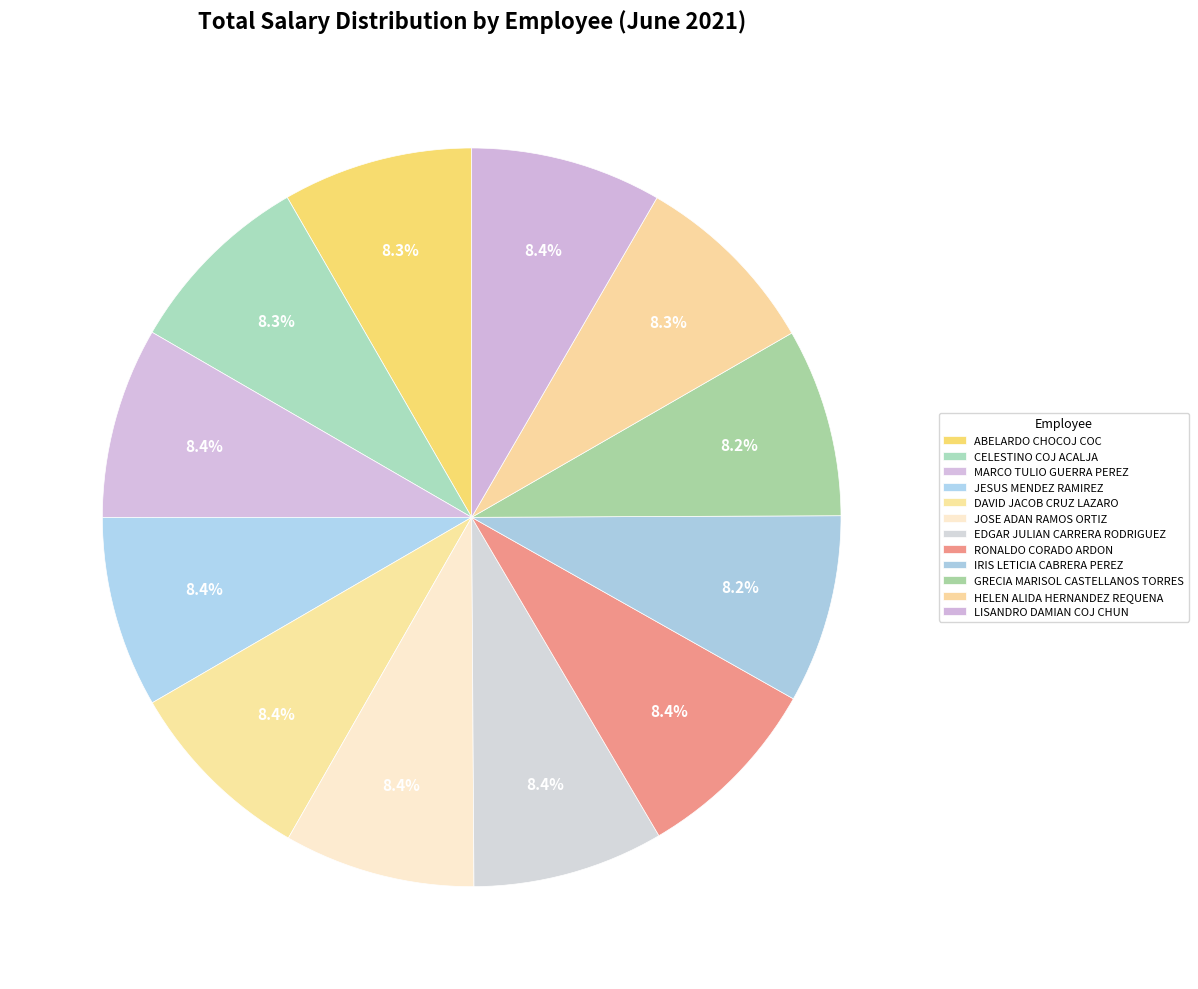

Count the number of slices in the pie.

12